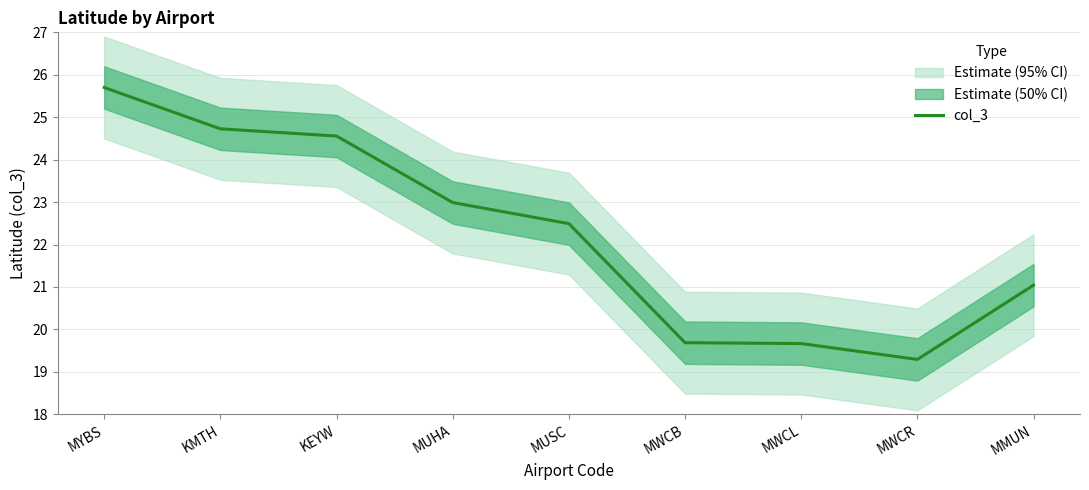

Reading left to right, transcribe all the data shown in this chart.

25.7	24.7	24.6	23.0	22.5	19.7	19.7	19.3	21.0